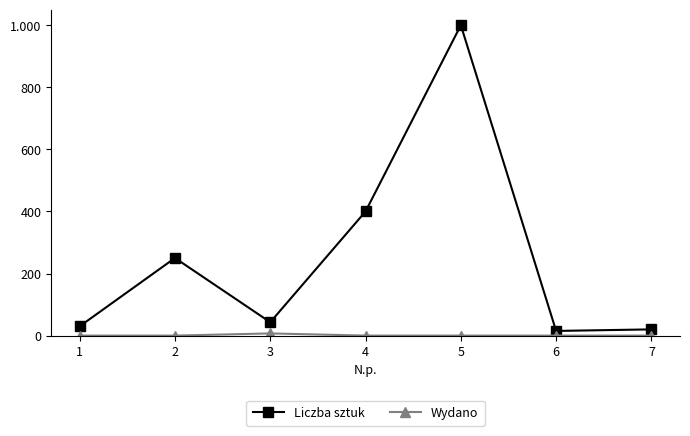

At how many categories does at least one series exceed 597?

1